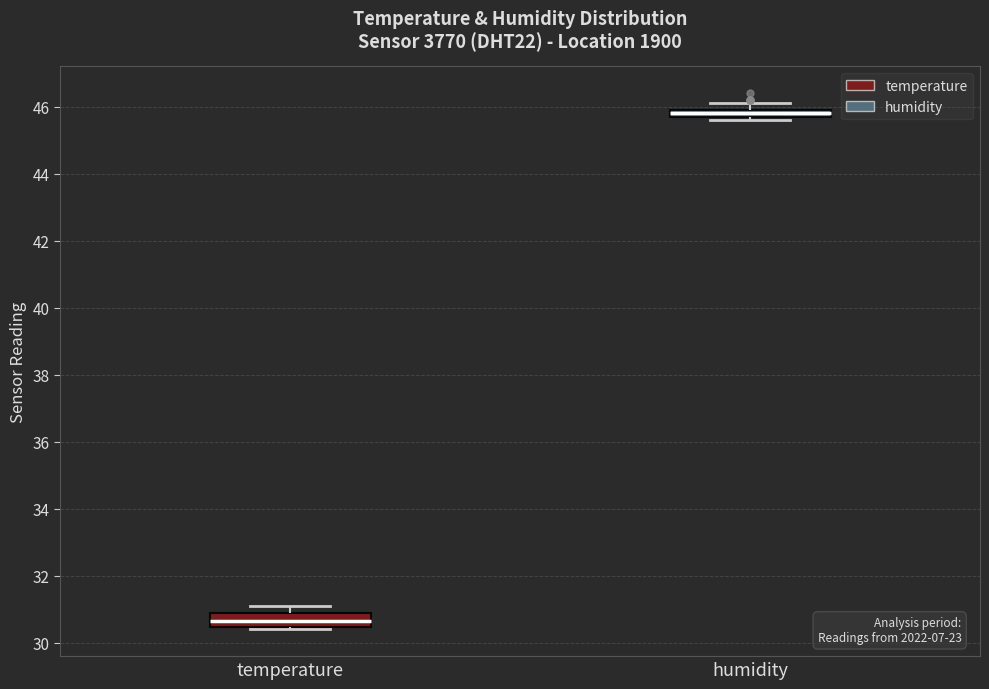

Where does the median line of the box for temperature sit on the y-axis? The values are not printed on the chart, so give them approximately, as read against the axis.

30.6